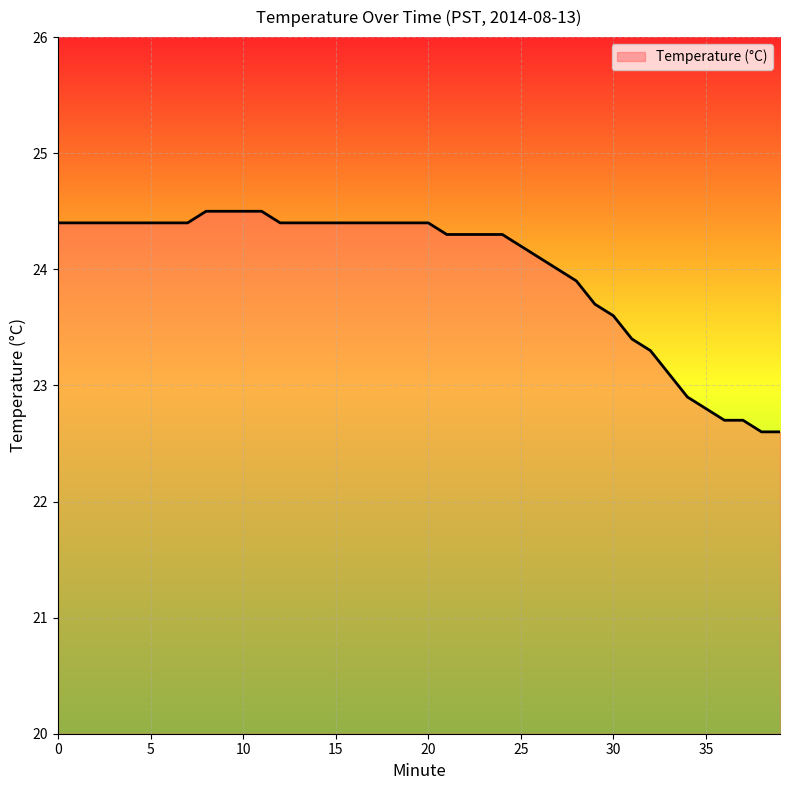

What is the maximum value shown in the chart?

24.5